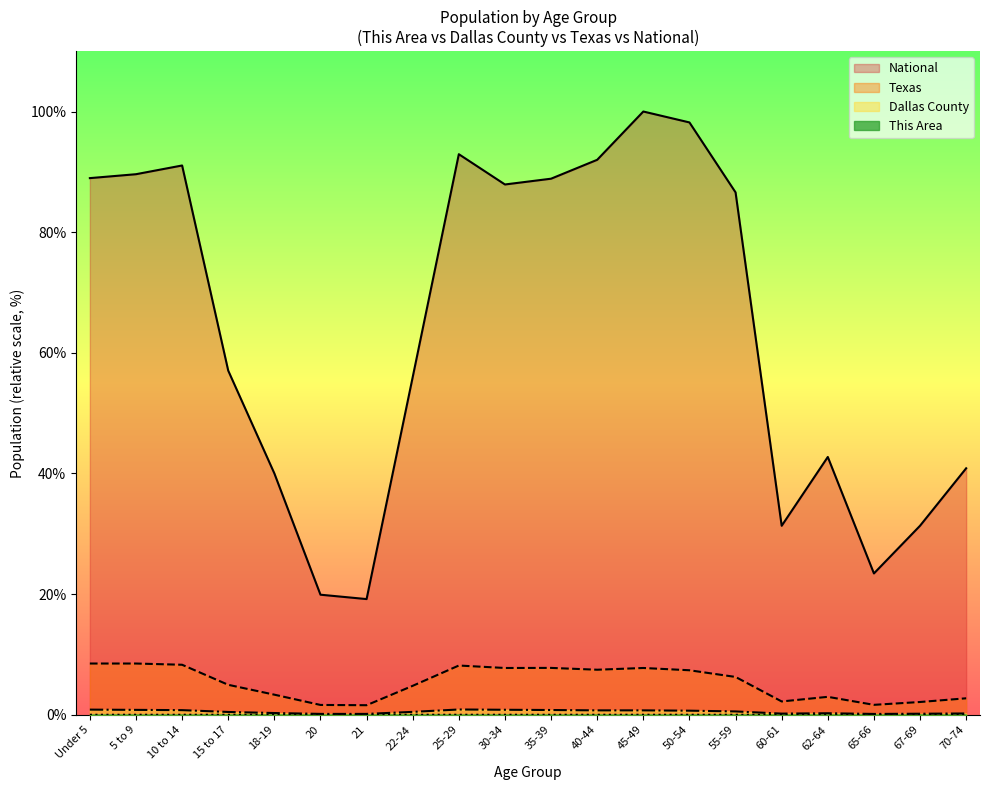

At which category is the sum across all series the highest?

45-49